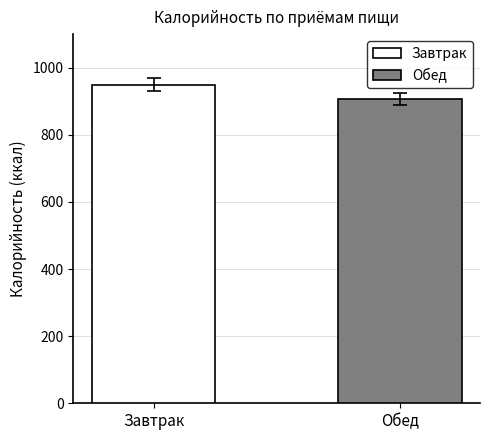

What is the greatest value displayed?

949